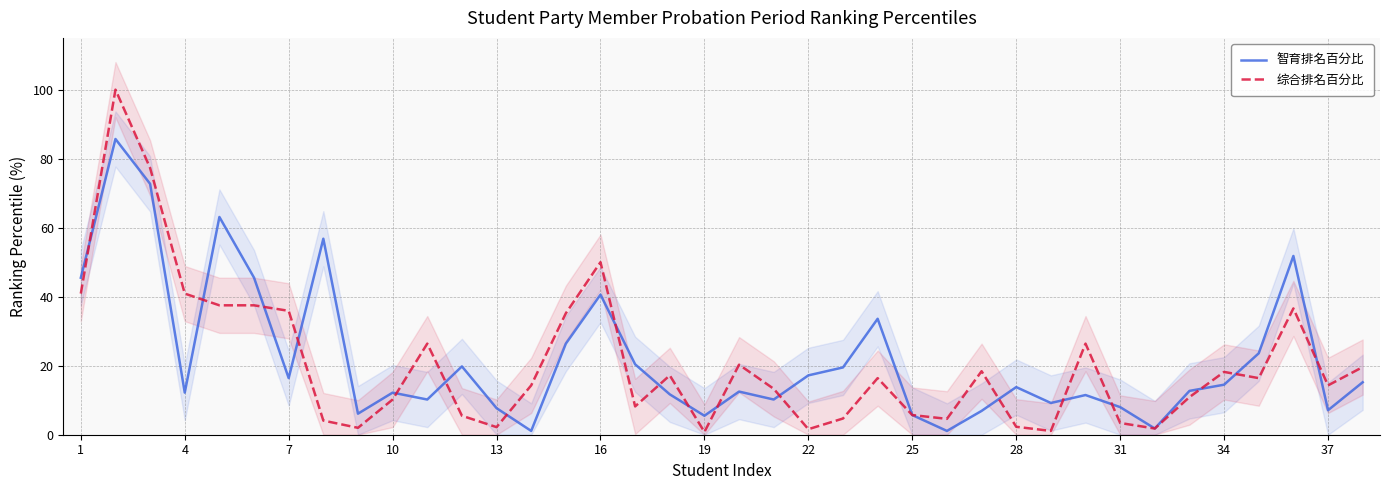

Which series has the largest range (max minus min)?

综合排名百分比